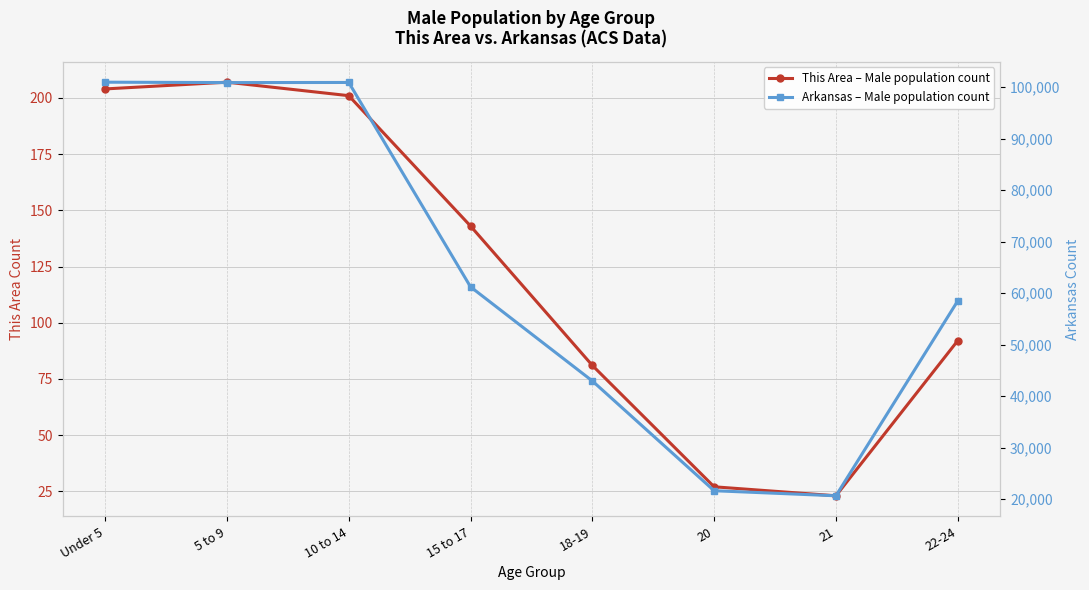

What is the highest value of the Arkansas – Male population count series?

100950